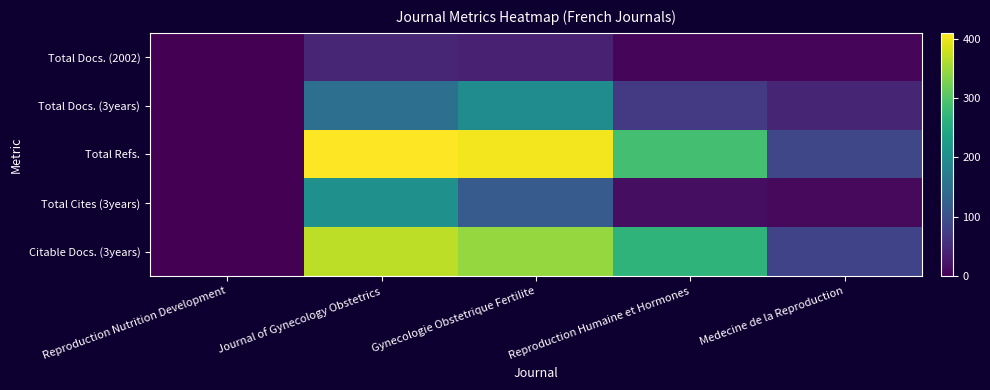

Count the number of categories in the chart.

5